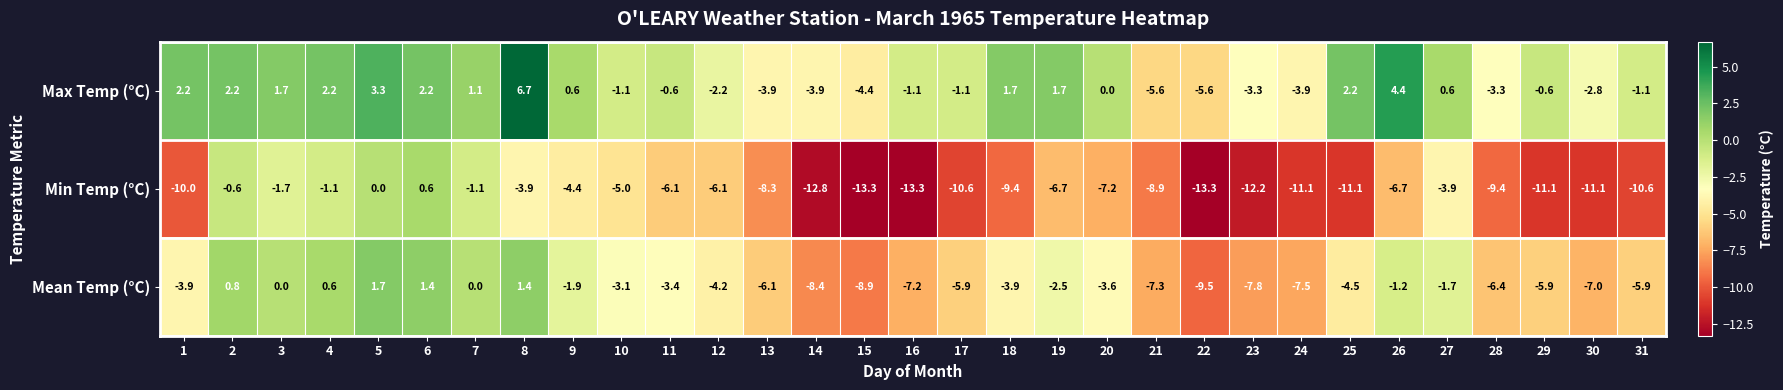

At which category is the sum across all series the highest?

5